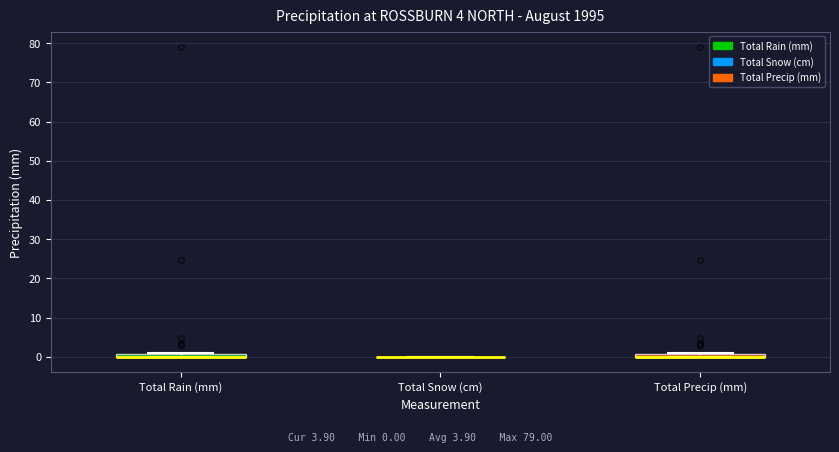

Where is the upper edge of the box for Total Precip (mm) on the y-axis? The values are not printed on the chart, so give them approximately, as read against the axis.

1